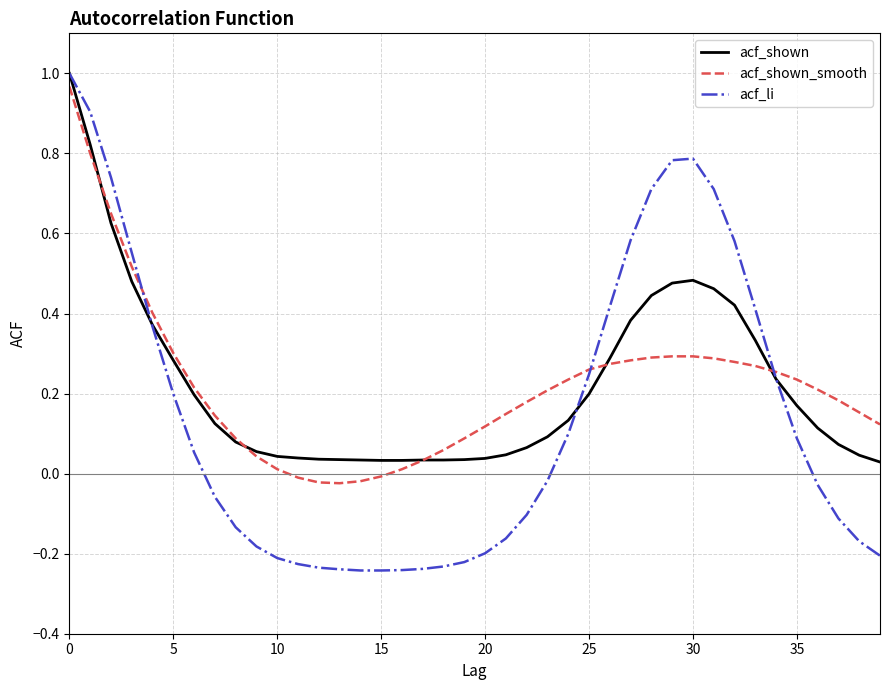

What are all the series names shown in the legend?

acf_shown, acf_shown_smooth, acf_li